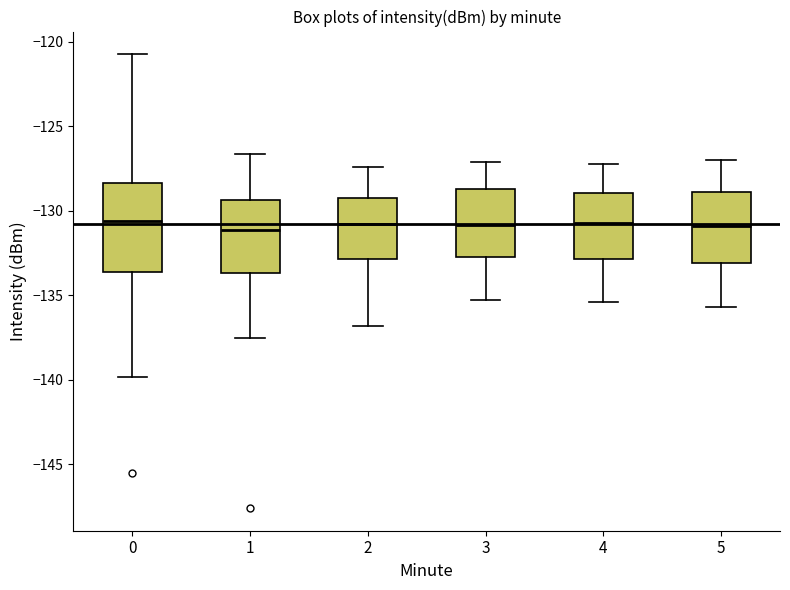

Reading left to right, read every box against the y-axis: the position of its median line, the range the box covers, and the ends of its whiskers. The values are not printed on the chart, so give them approximately, as read against the axis.

0: median -130.5, box -133.5 to -128.5, whiskers -140.0 to -120.5
1: median -131.0, box -133.5 to -129.5, whiskers -137.5 to -126.5
2: median -131.0, box -133.0 to -129.0, whiskers -137.0 to -127.5
3: median -131.0, box -132.5 to -128.5, whiskers -135.5 to -127.0
4: median -130.5, box -133.0 to -129.0, whiskers -135.5 to -127.0
5: median -131.0, box -133.0 to -129.0, whiskers -135.5 to -127.0